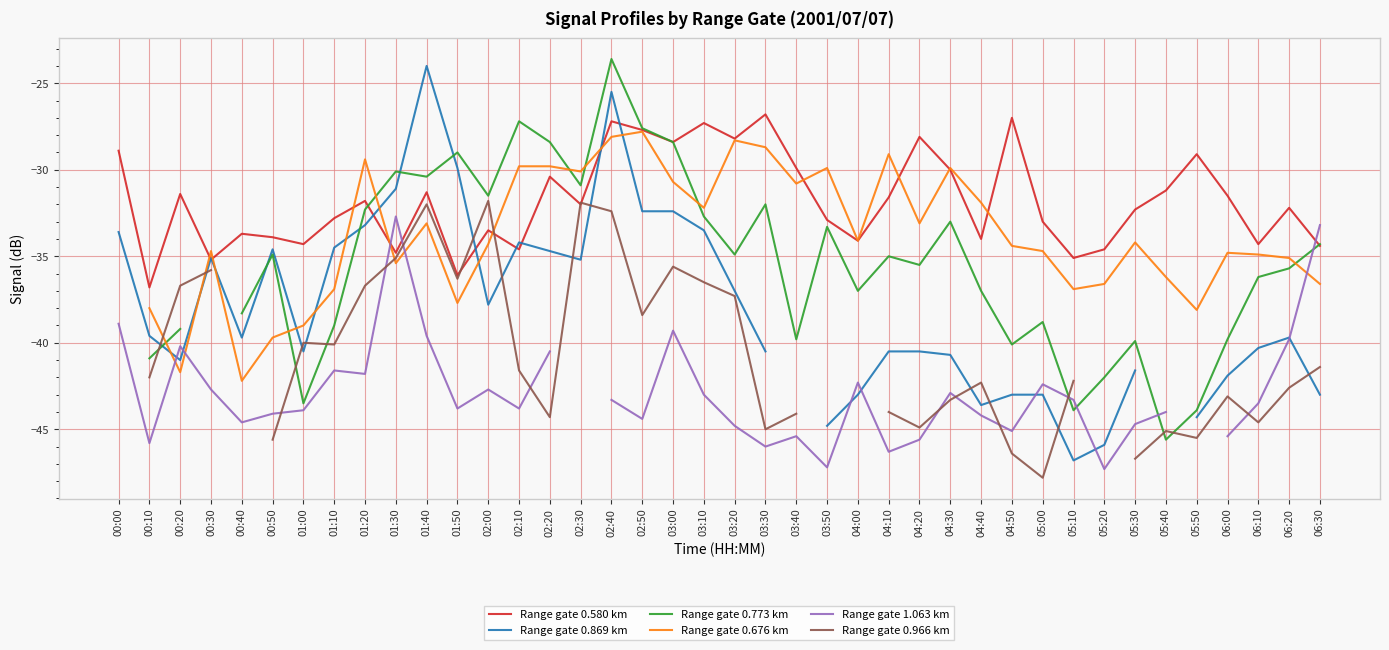

At which category does the chart reach its peak across all series?

02:40